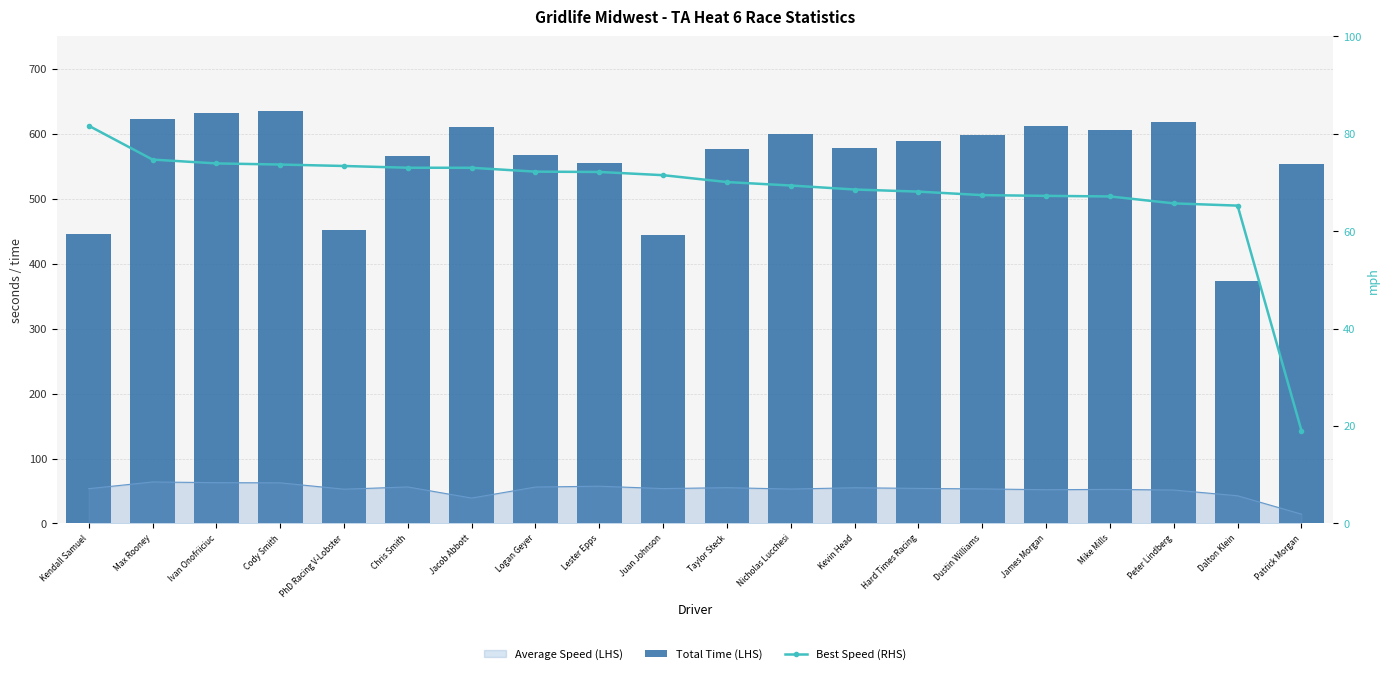

How many groups of bars are there?

20